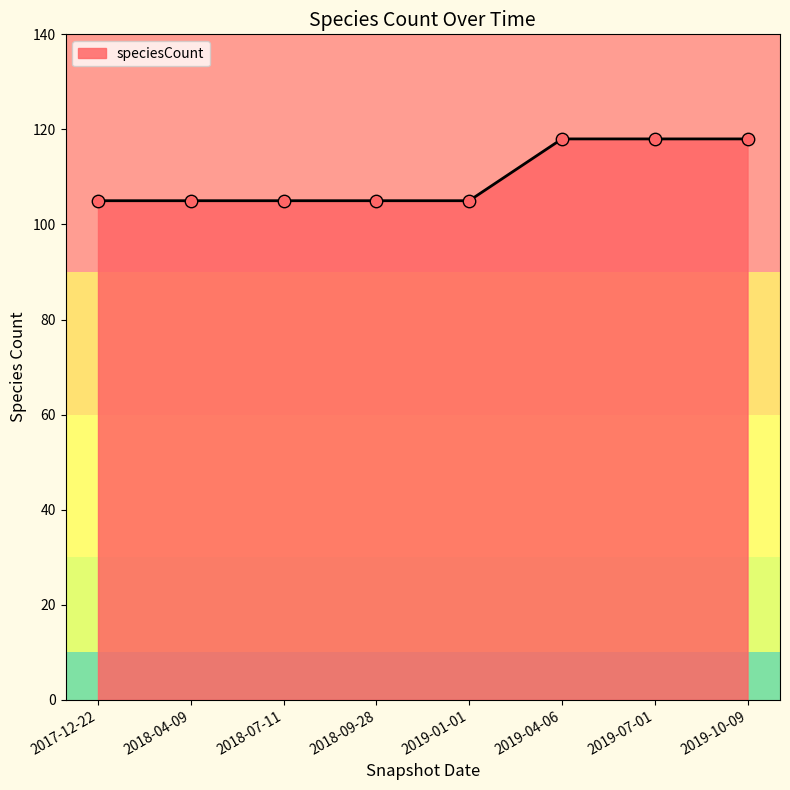

Between 2019-01-01 and 2019-10-09, which is larger?

2019-10-09